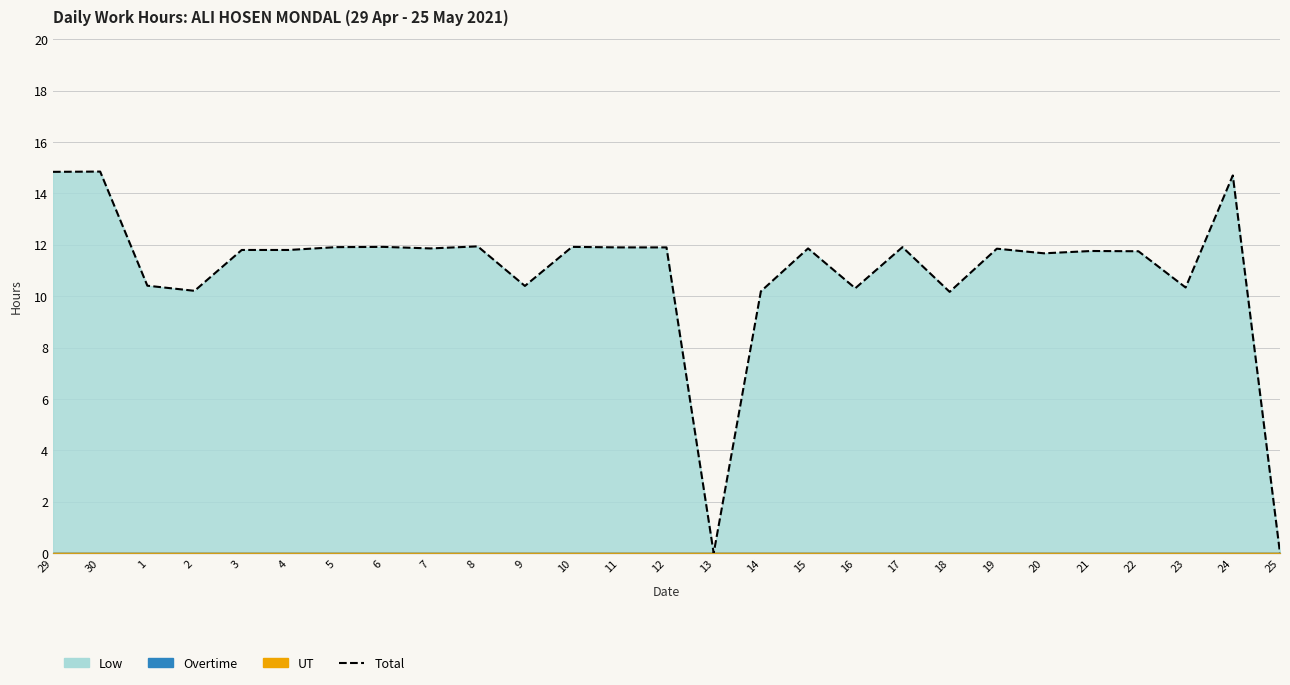

List the labels in order of value, smallest first.

13, 25, 18, 14, 2, 16, 23, 9, 1, 20, 22, 21, 3, 4, 19, 7, 15, 11, 12, 5, 17, 6, 10, 8, 24, 29, 30